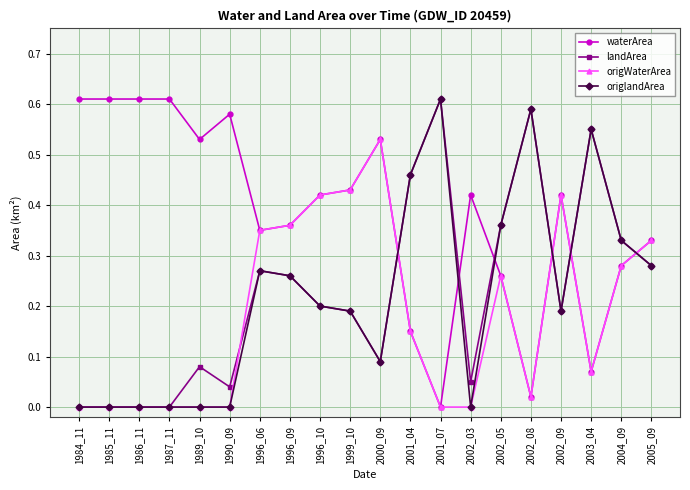

After their last crossing, which series has the higher values: waterArea or origlandArea?

waterArea